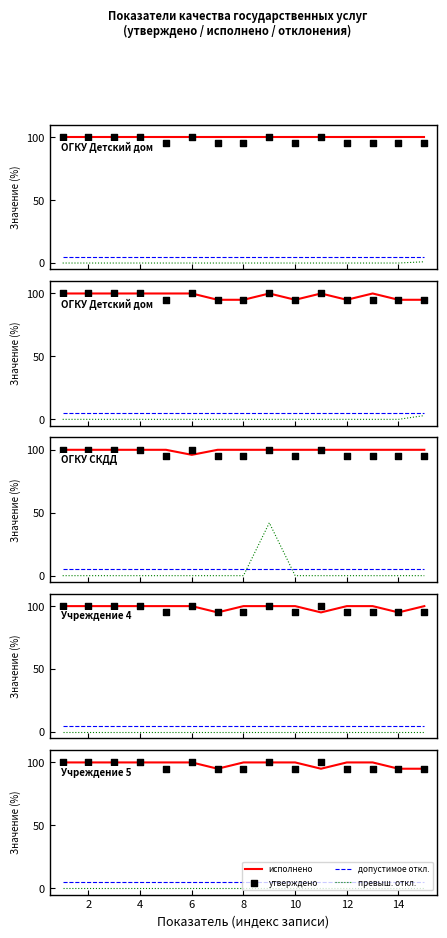

Which series contains the lowest Y value?

превыш. откл.